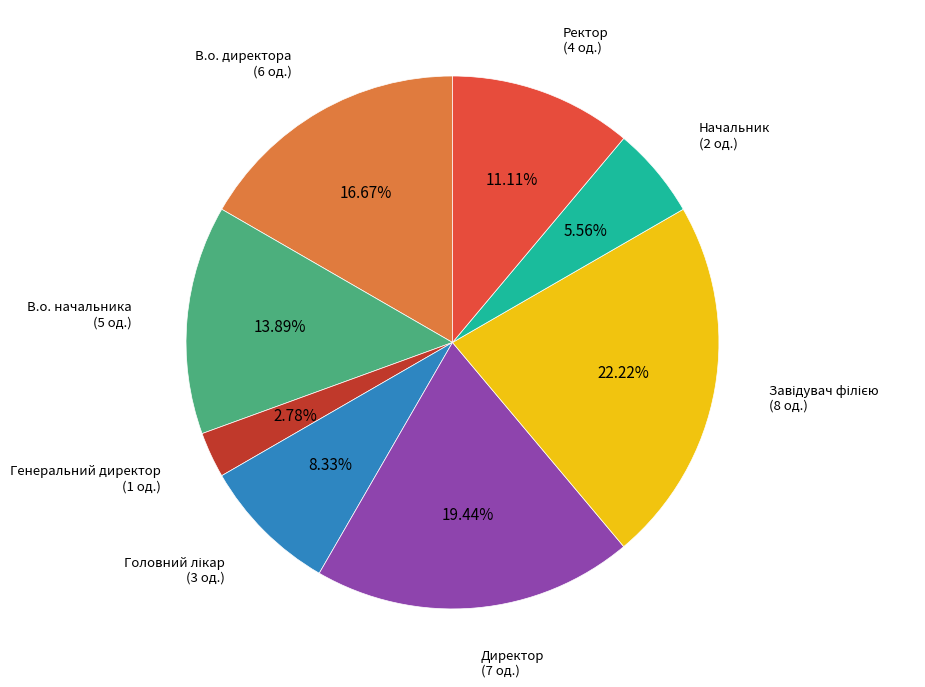

How many slices are in this pie chart?

8